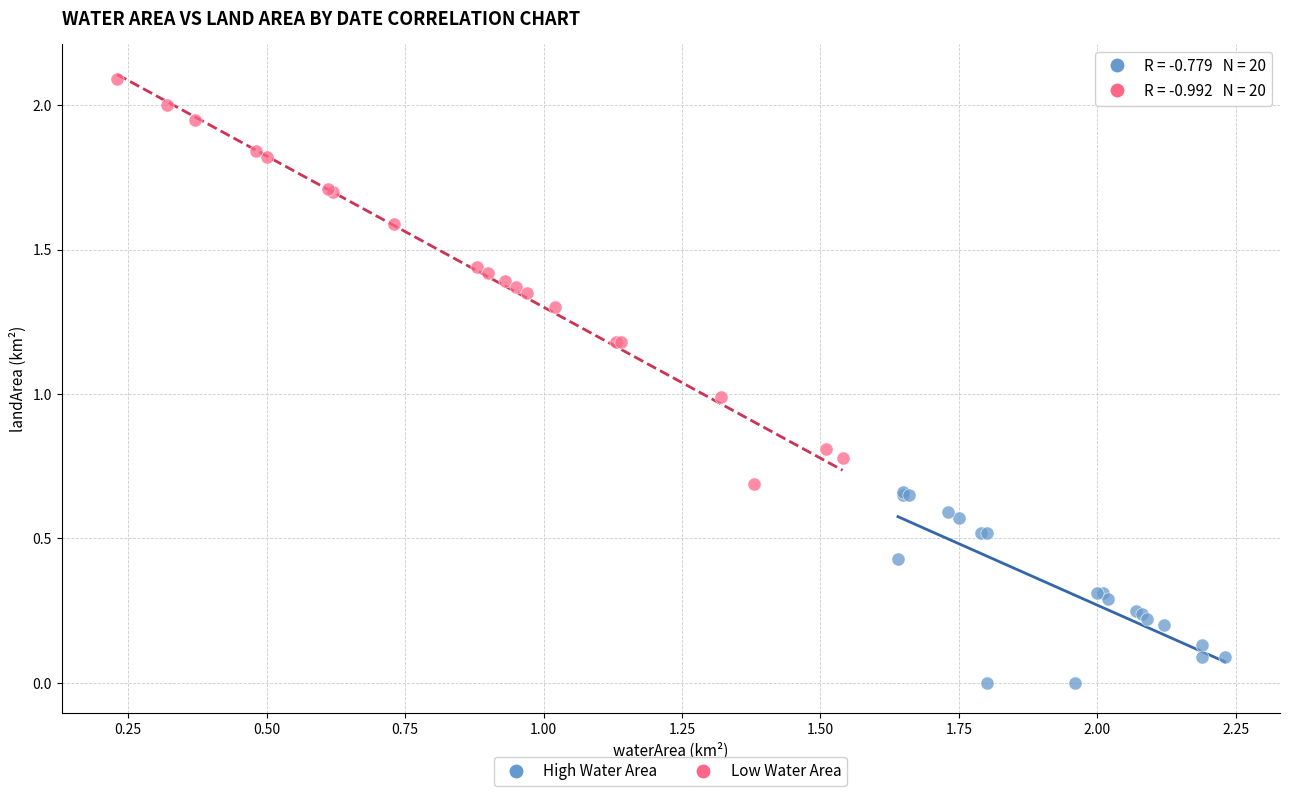

Which series has the widest spread of Y values?

Low Water Area